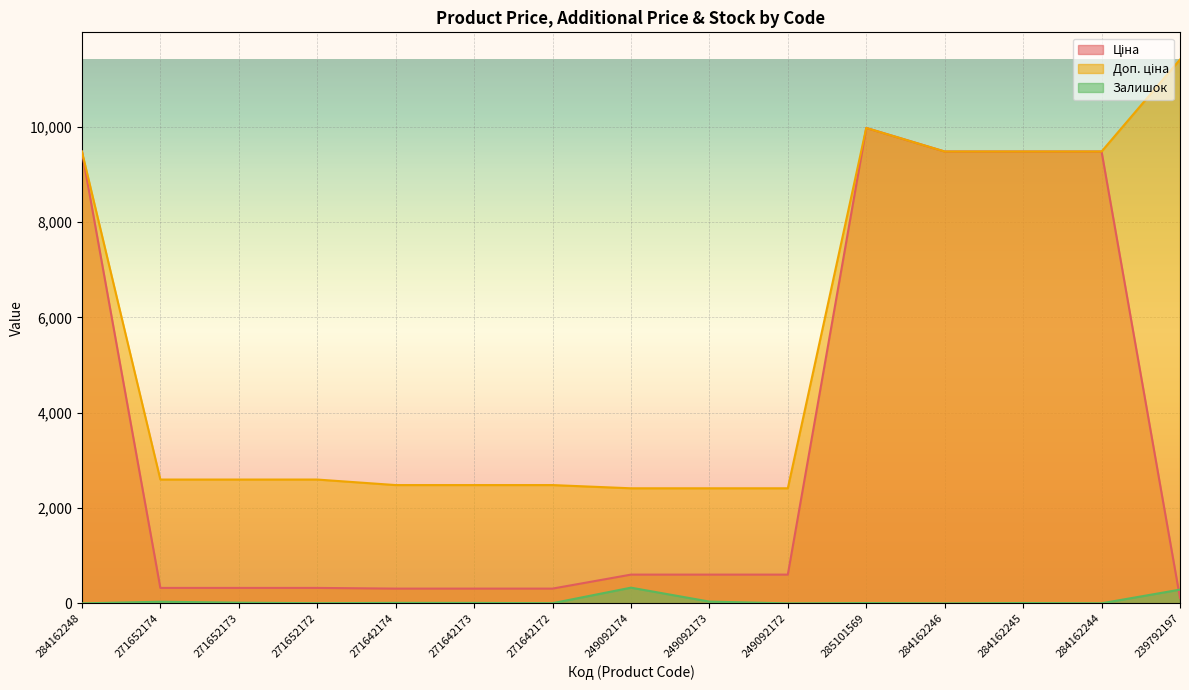

What is the label of the 4th point from the right?

284162246